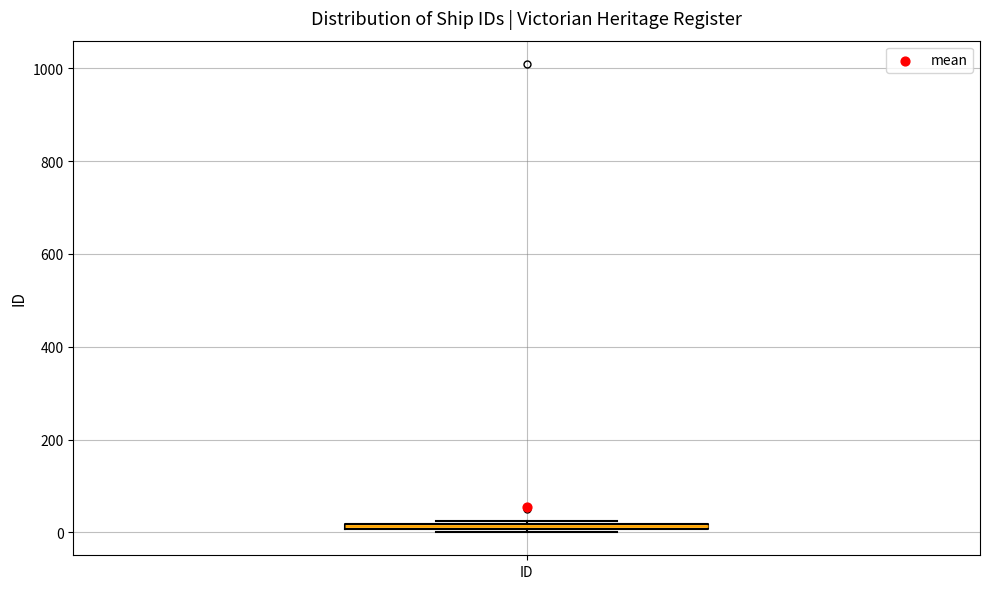

Where is the upper edge of the box for ID on the y-axis? The values are not printed on the chart, so give them approximately, as read against the axis.

20